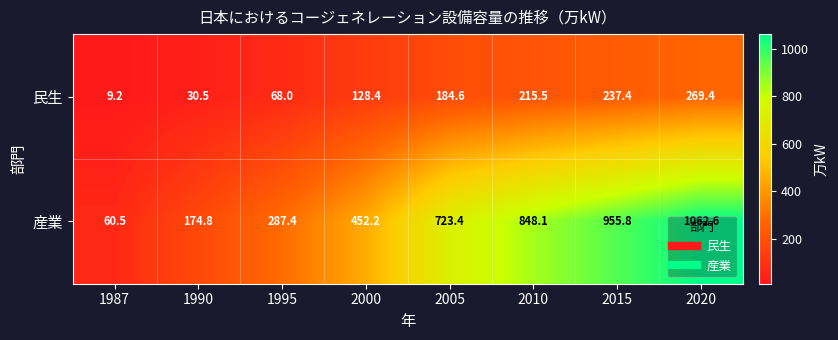

List the series in order of their peak value, lowest first.

民生, 産業